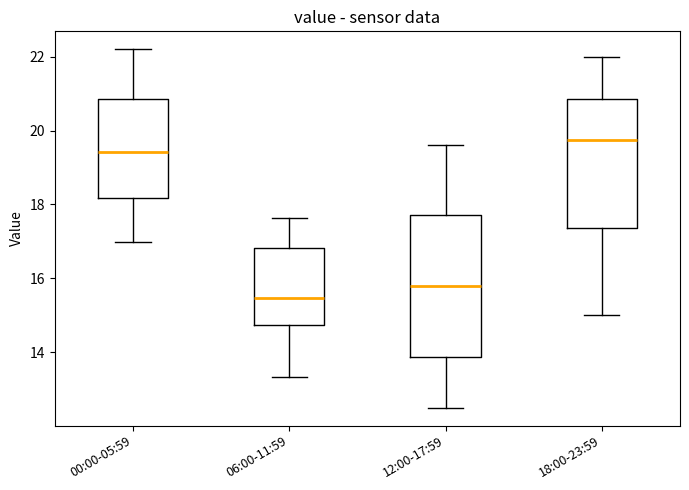

Comparing the boxes themselves (not the whiskers), which one is the tallest?

12:00-17:59